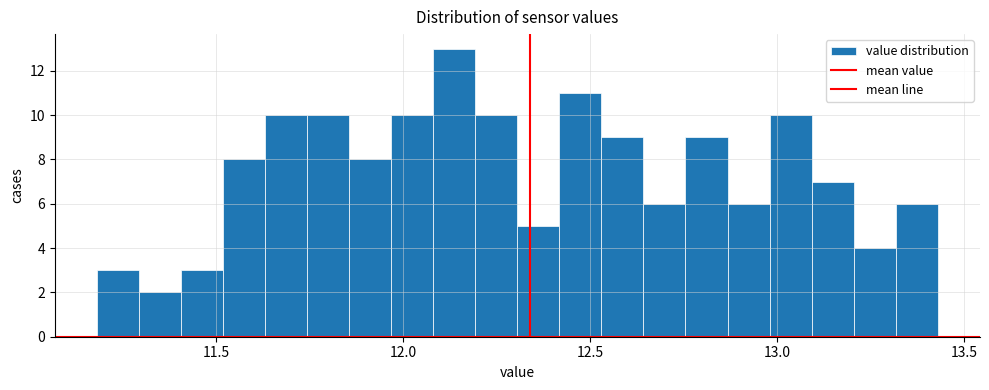

Around what value on the x-axis is the tallest bar? Give the approximate position of its centre, as read against the axis.

12.15